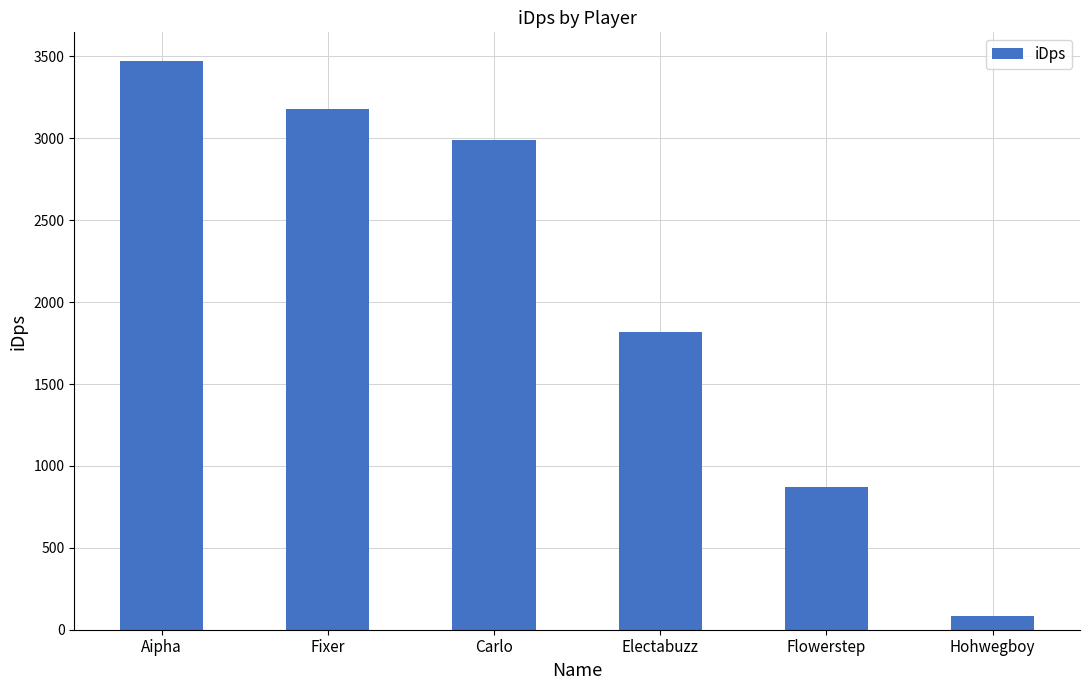

Reading left to right, what are all the values shown in this chart?

3473.7	3178.9	2990.2	1820.4	873.7	83.5